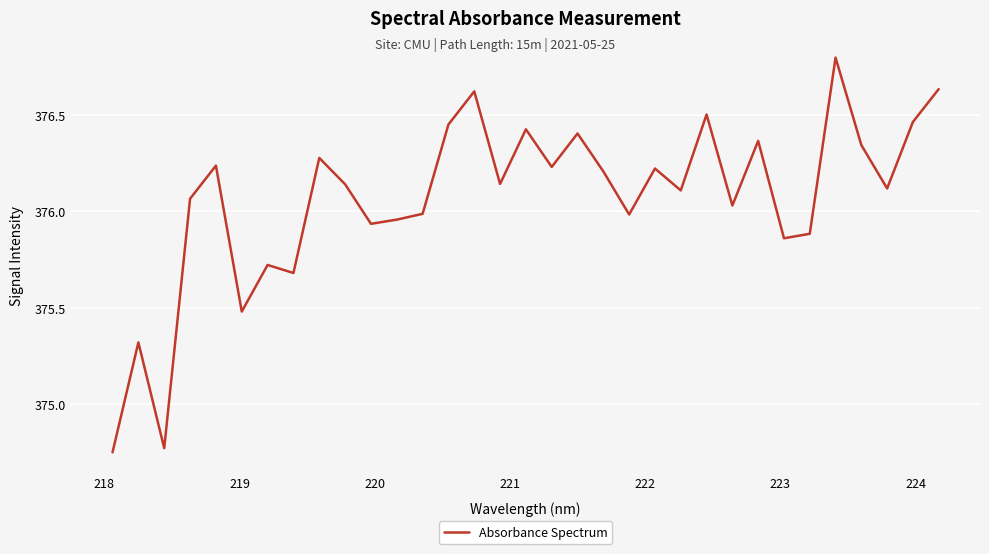

What is the maximum value shown in the chart?

376.8